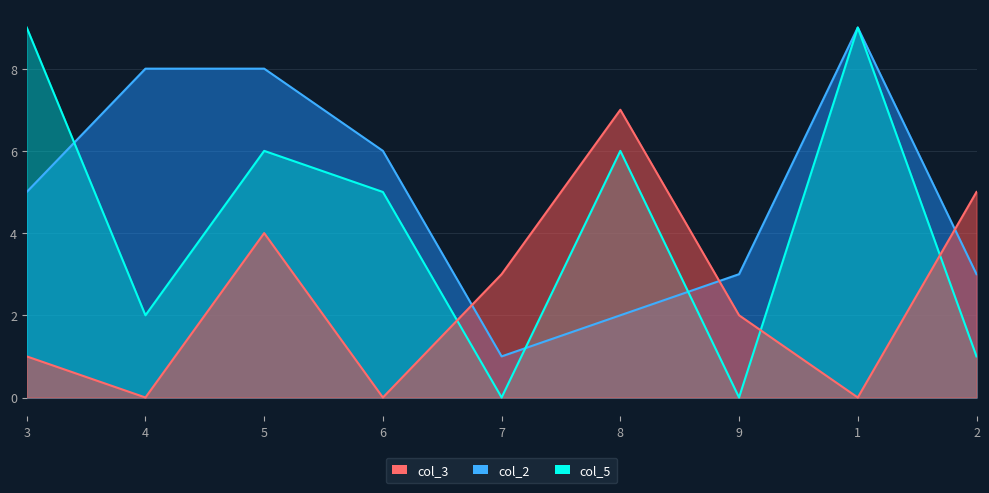

What position from the left is 6?

4